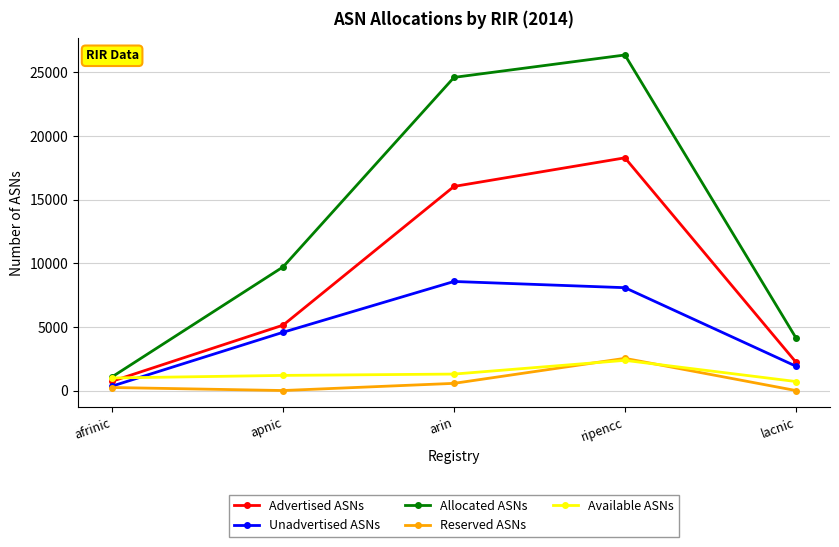

Is the value of Allocated ASNs at afrinic greater than the value of Advertised ASNs at apnic?

No